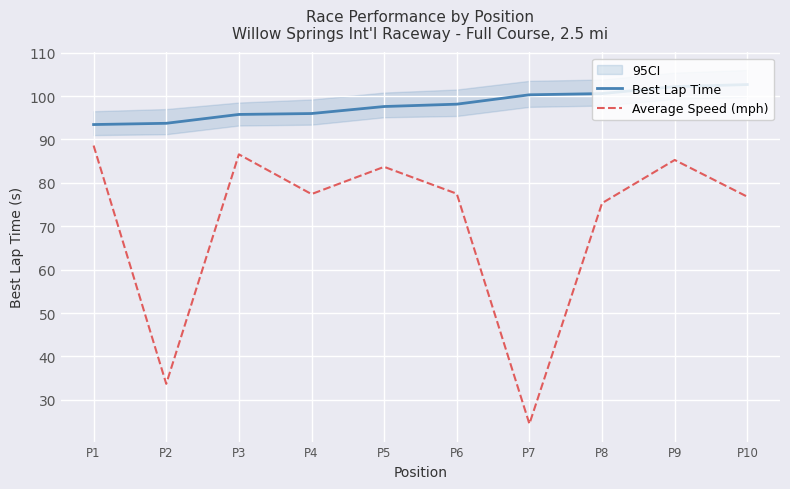

What is the lowest value of the Average Speed (mph) series?

24.5